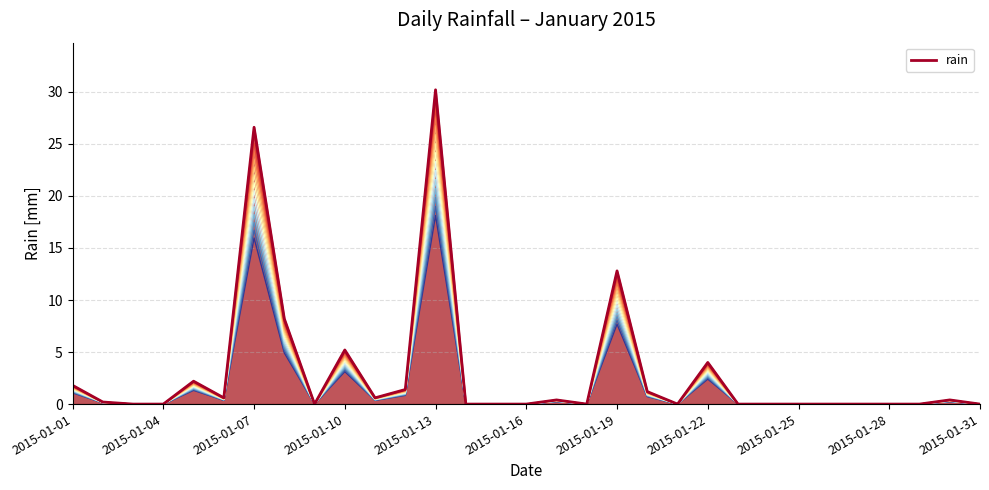

How many points are lower than both their immediate neighbors (excluding endpoints)?

5